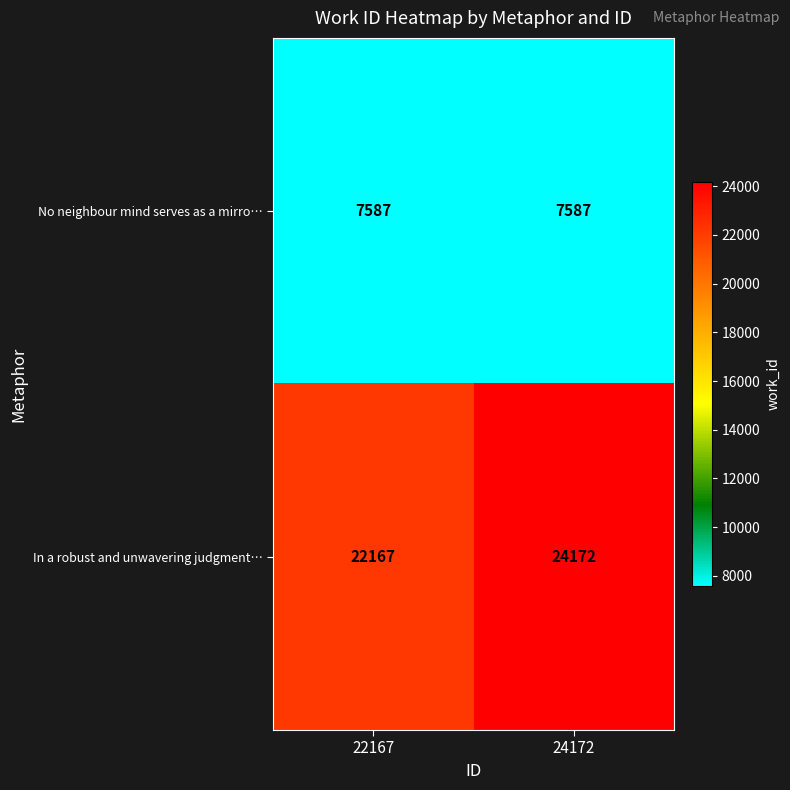

The In a robust and unwavering judgment… series shows 37500 at 22167. True or false?

False